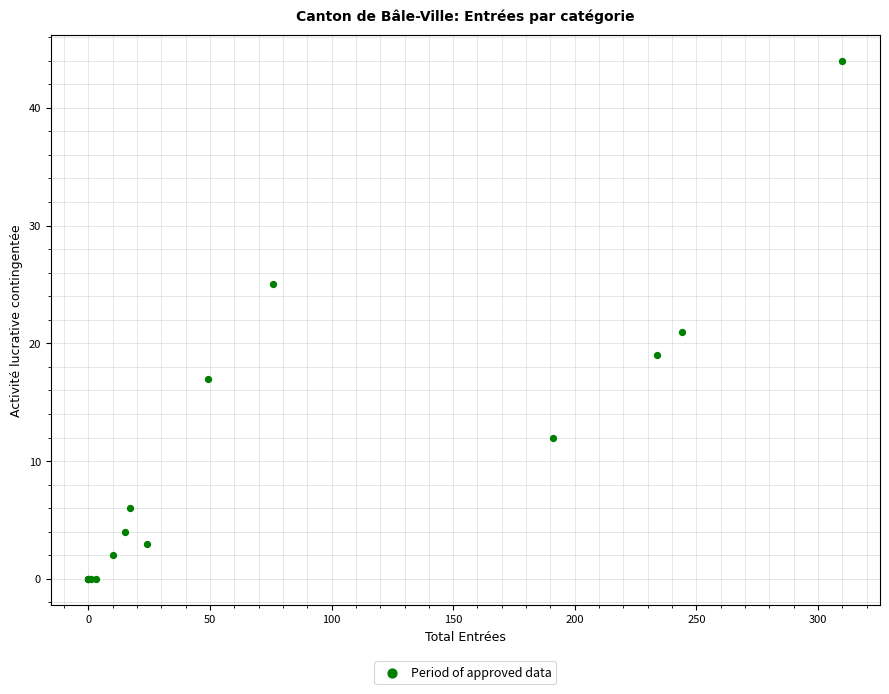

What Y value in the scatter plot is closest to 22?

21